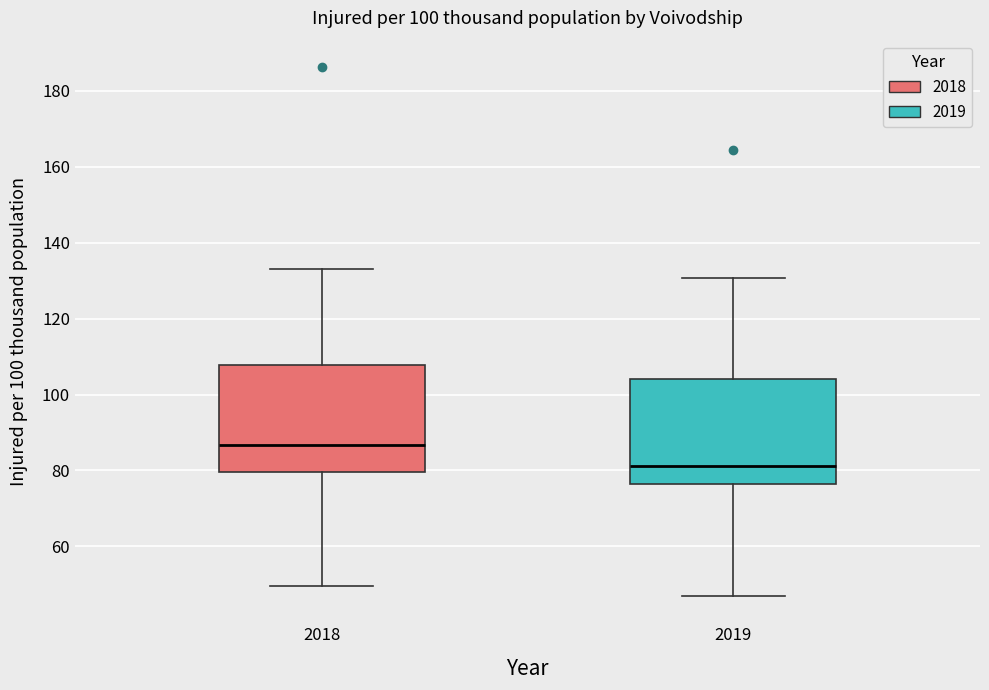

Reading left to right, read every box against the y-axis: the position of its median line, the range the box covers, and the ends of its whiskers. The values are not printed on the chart, so give them approximately, as read against the axis.

2018: median 86, box 80 to 108, whiskers 50 to 134
2019: median 82, box 76 to 104, whiskers 48 to 130